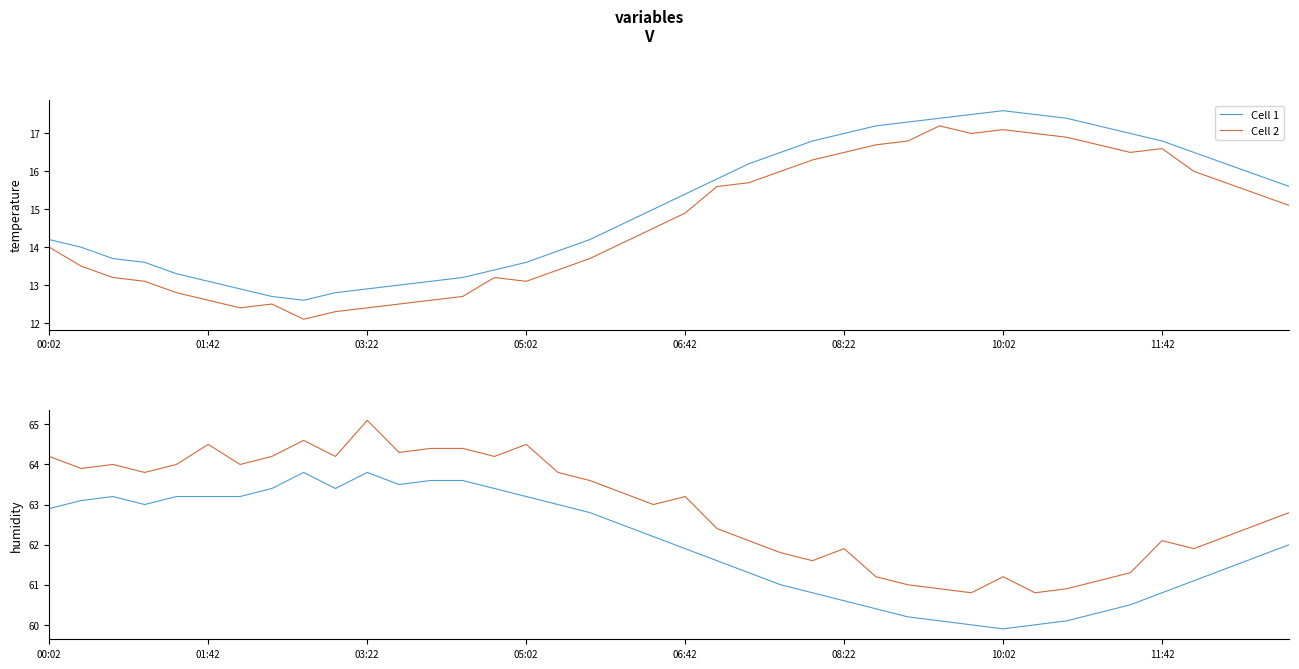

True or false: Cell 1 and Cell 2 intersect in this chart.

False